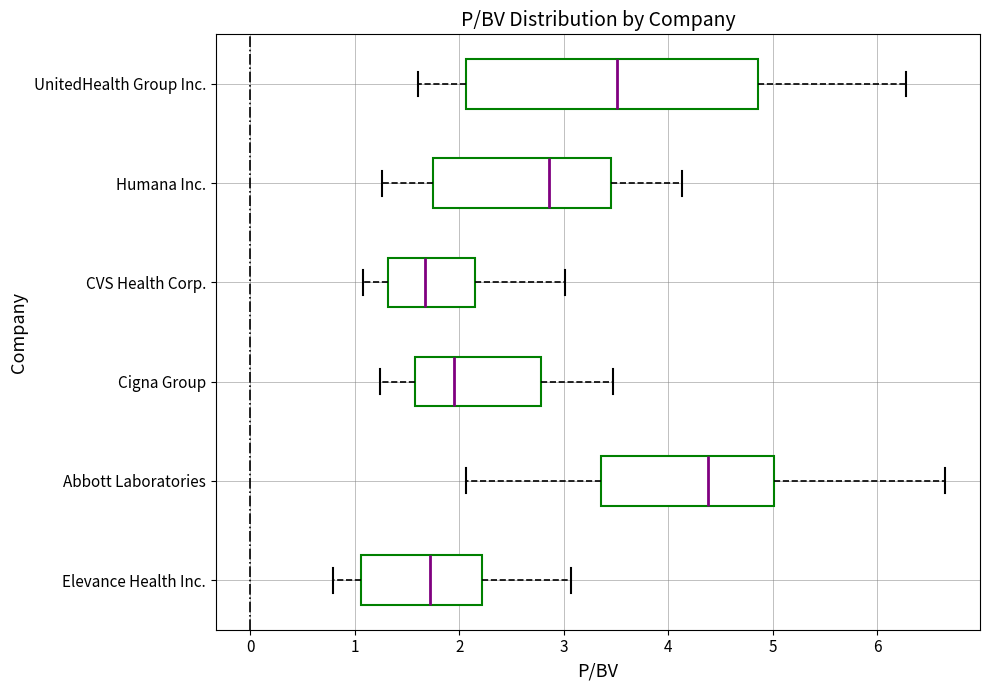

Reading bottom to top, transcribe this box plot: for each box, give where its median line is, the range the box spans, and where its two whiskers end, as read against the x-axis. The values are not printed on the chart, so give them approximately, as read against the axis.

Elevance Health Inc.: median 1.7, box 1.1 to 2.2, whiskers 0.8 to 3.1
Abbott Laboratories: median 4.4, box 3.4 to 5.0, whiskers 2.1 to 6.7
Cigna Group: median 2.0, box 1.6 to 2.8, whiskers 1.2 to 3.5
CVS Health Corp.: median 1.7, box 1.3 to 2.1, whiskers 1.1 to 3.0
Humana Inc.: median 2.9, box 1.8 to 3.5, whiskers 1.3 to 4.1
UnitedHealth Group Inc.: median 3.5, box 2.1 to 4.9, whiskers 1.6 to 6.3